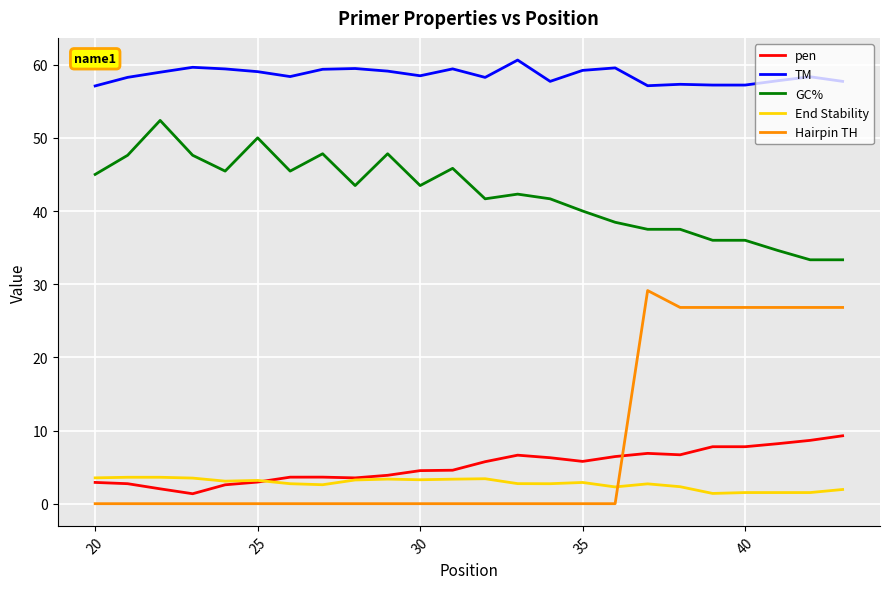

Rank the series by their maximum value, from highest to lowest.

TM, GC%, Hairpin TH, pen, End Stability